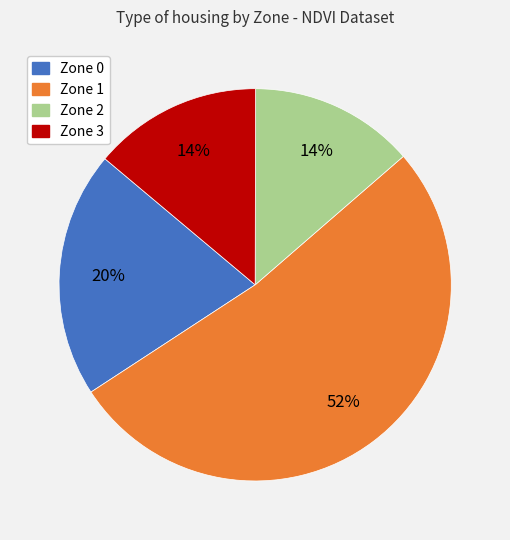

How many segments does this pie chart have?

4